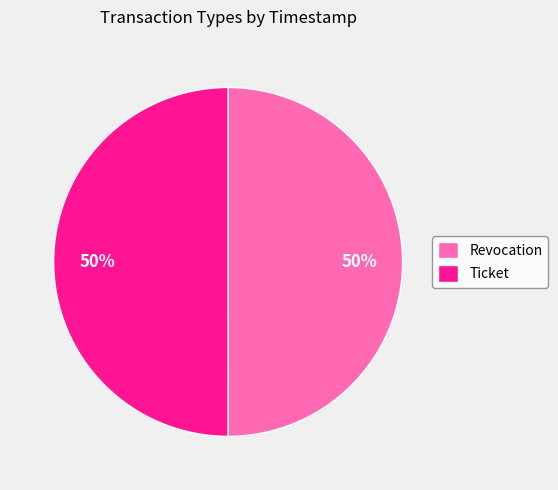

Approximately how many times larger is the value at Ticket compared to Revocation?

1.0